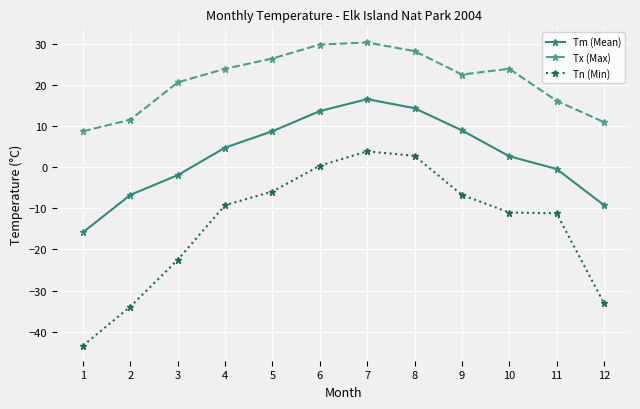

True or false: Tx (Max) has more than 1 points higher than both neighbors.

True